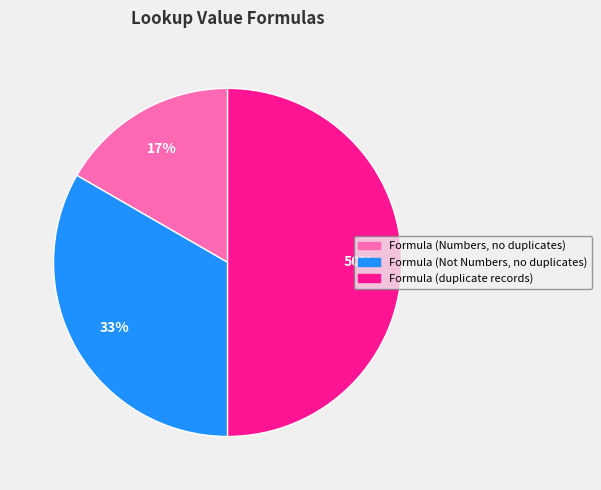

To the nearest percent, what is the average slice percentage?

33%